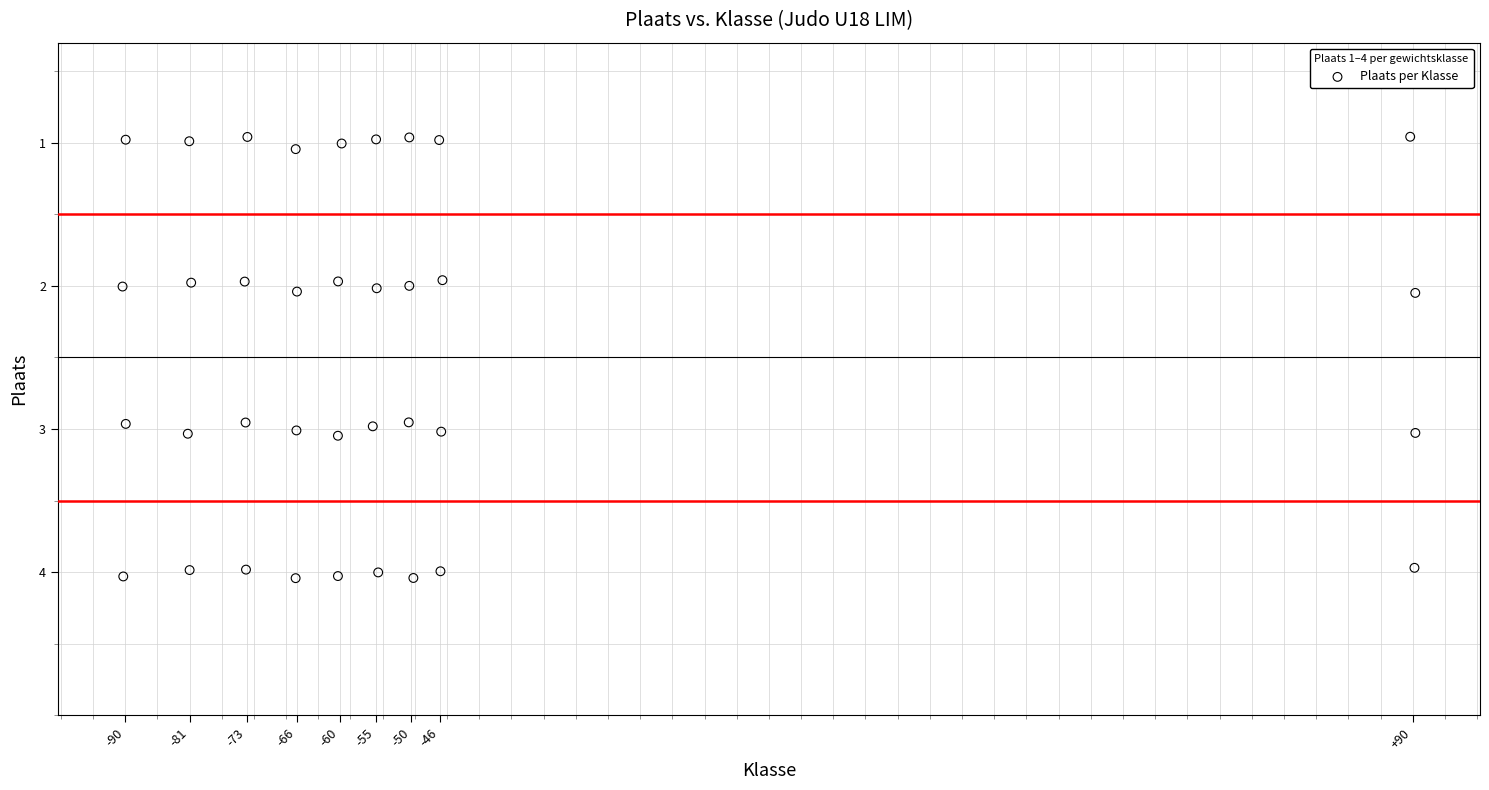

What is the range of X values (max minus min)?

180.7